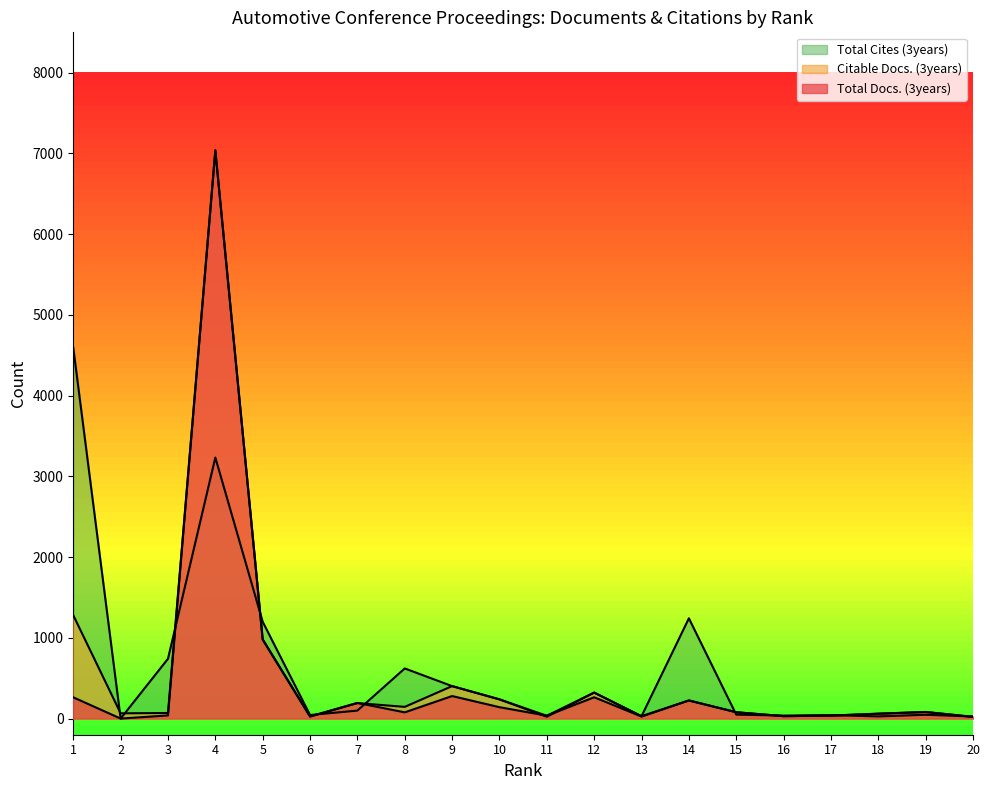

What is the value of the Citable Docs. (3years) point at the 3rd from the left?

69